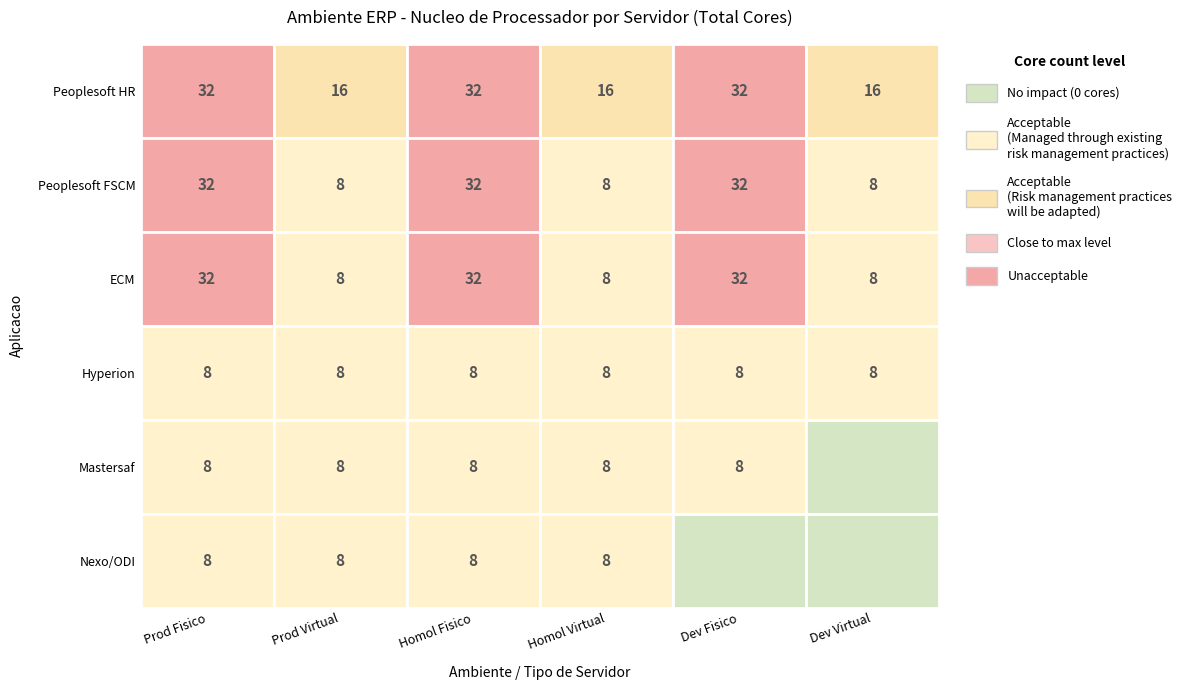

What is the sum of all Producao_Fisico values?

120